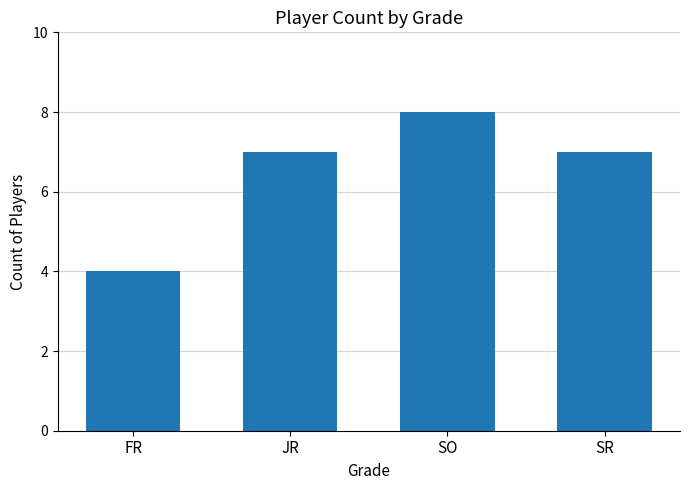

How many series are shown in this chart?

1